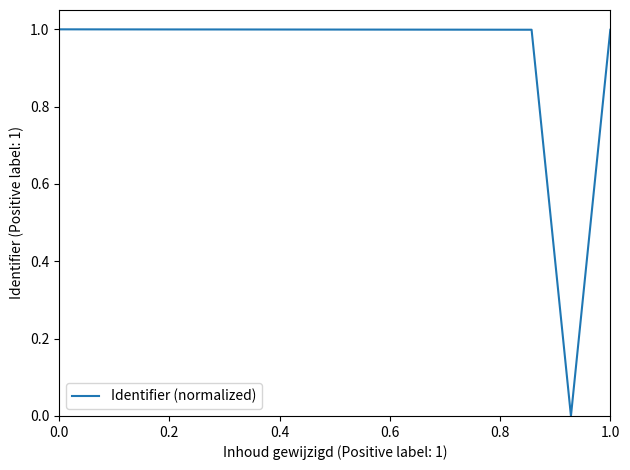

What is the maximum value shown in the chart?

1.0